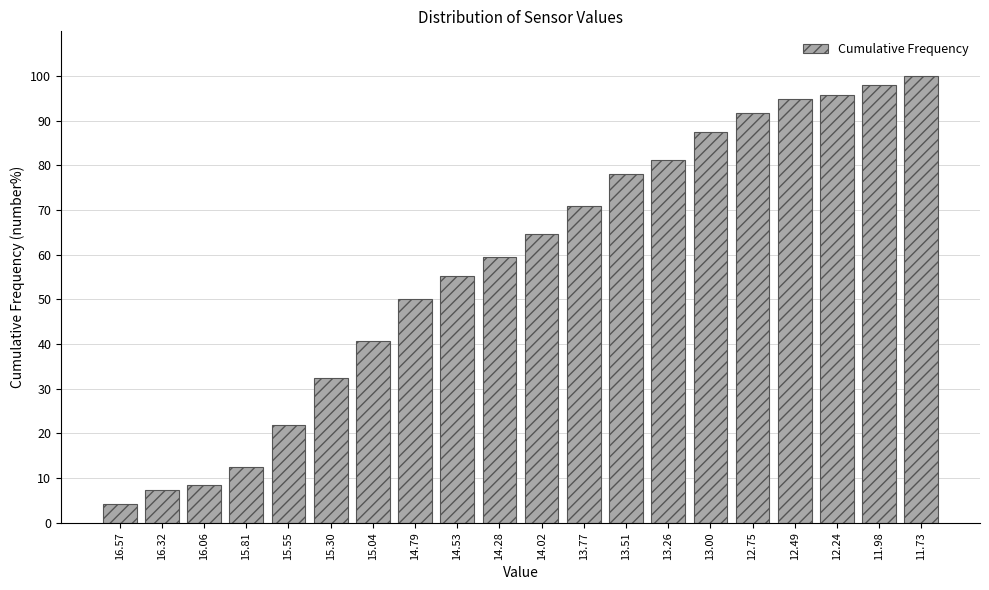

Which label corresponds to the smallest value in the chart?

16.57